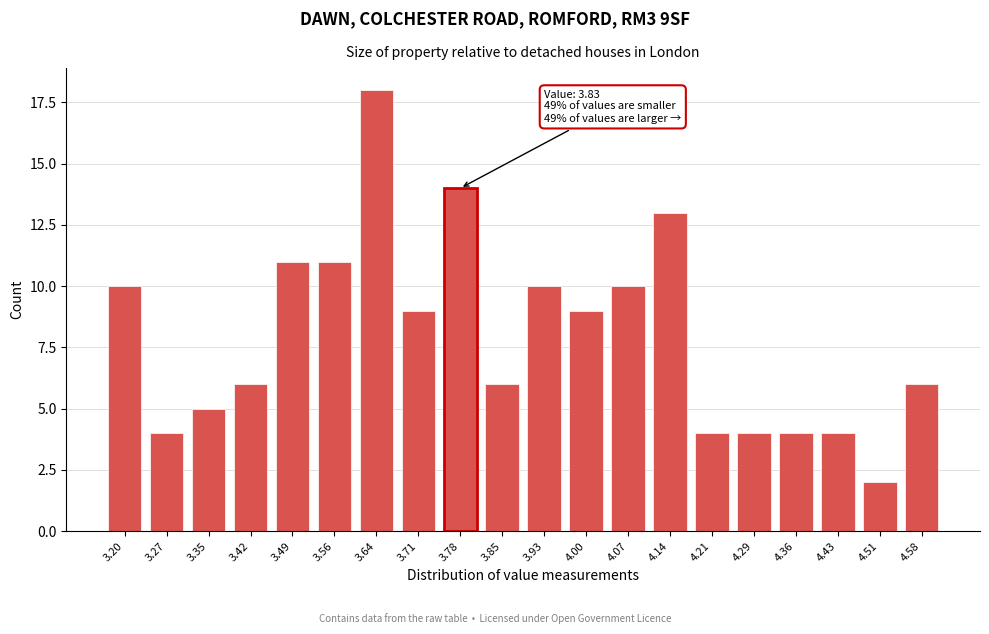

Reading left to right, list all the values displayed in this chart.

10	4	5	6	11	11	18	9	14	6	10	9	10	13	4	4	4	4	2	6